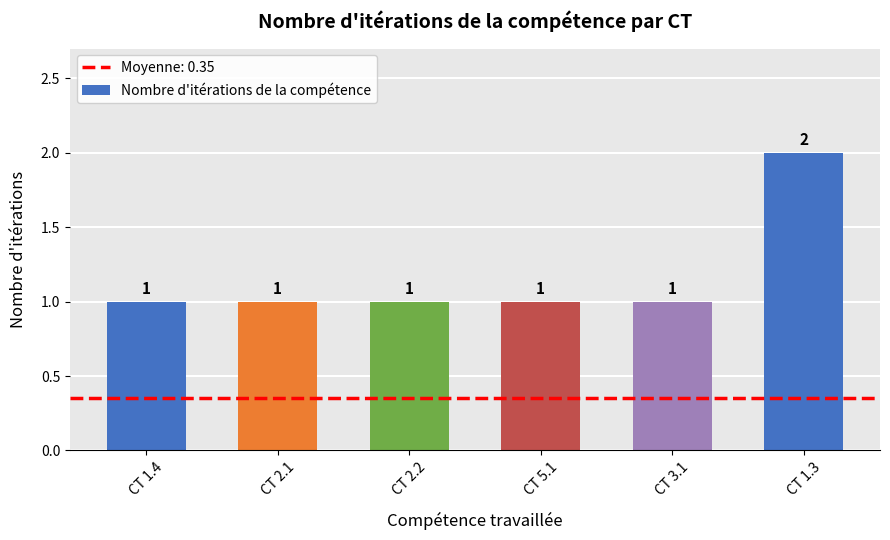

What is the ratio of the value at CT 1.3 to the value at CT 5.1?

2.0